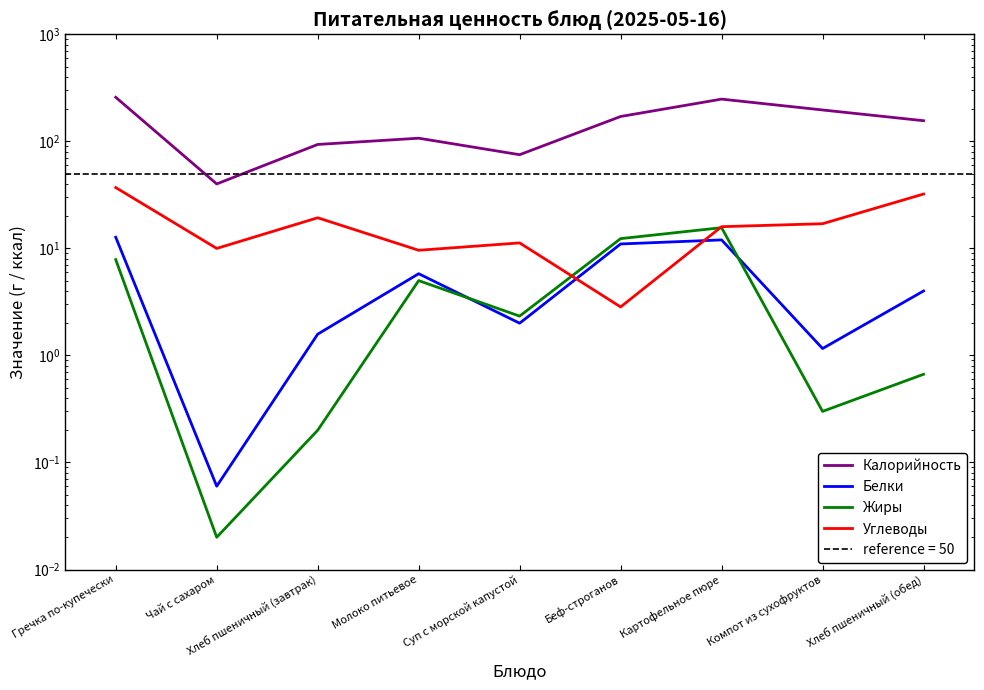

How many lines are shown in the chart?

4